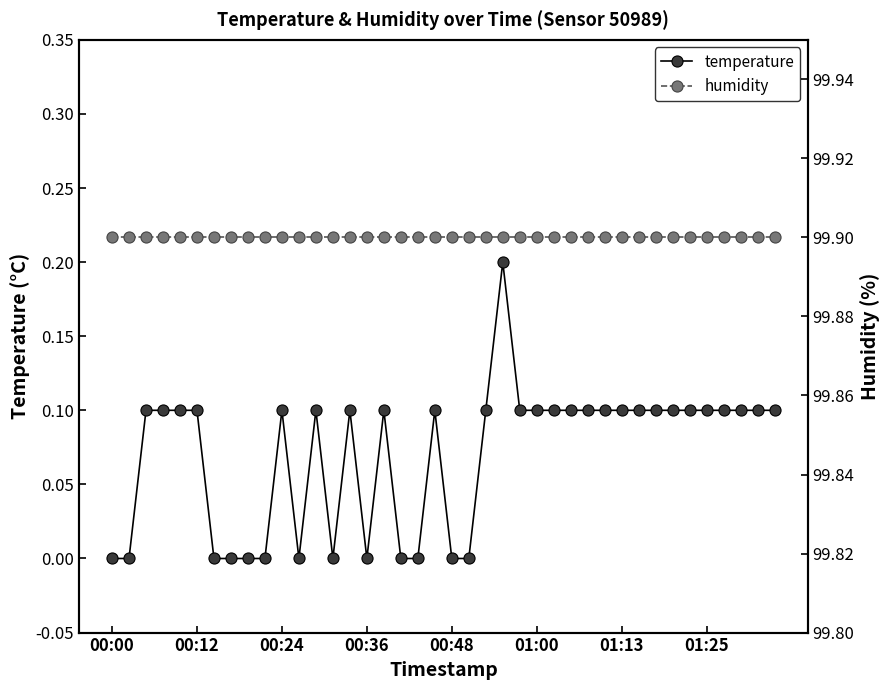

The value of temperature at 36 is 0.1. True or false?

True